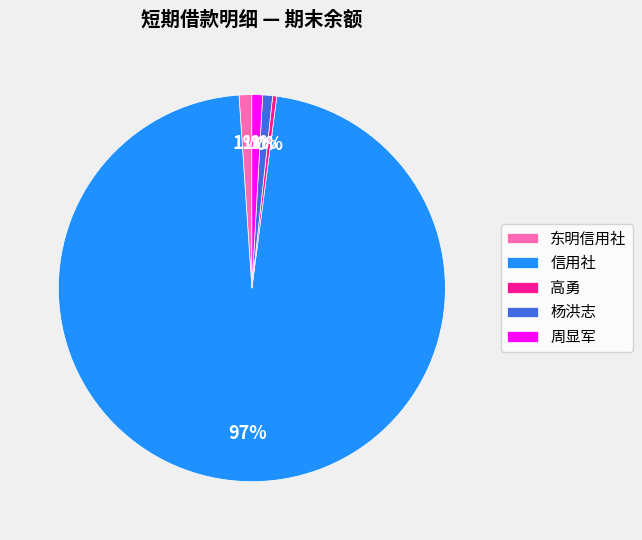

Do 高勇 and 信用社 together represent more than half of the pie?

Yes